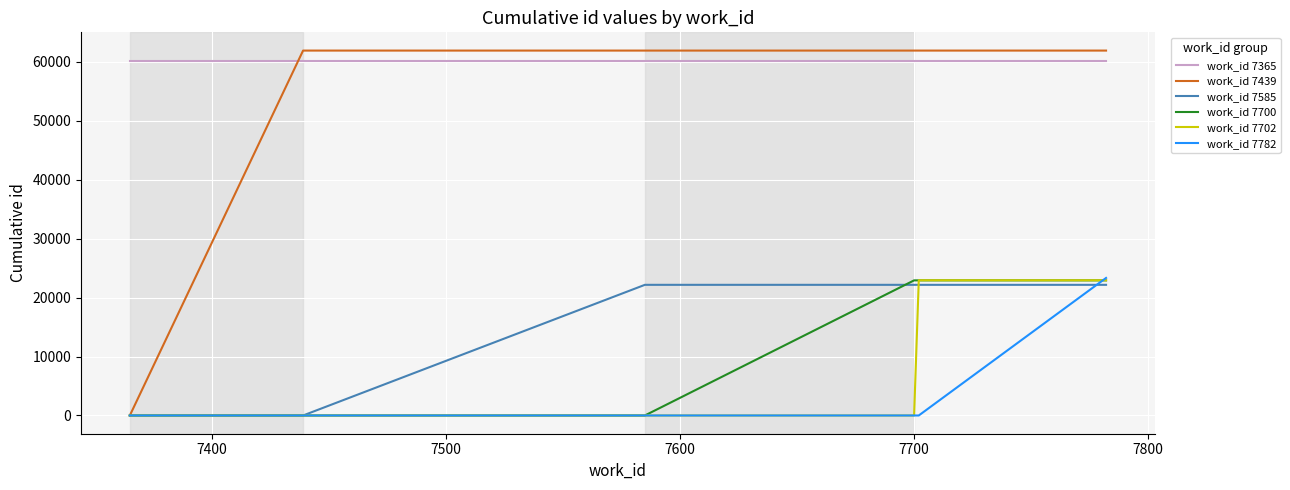

Which series has the largest total across all categories?

work_id 7365